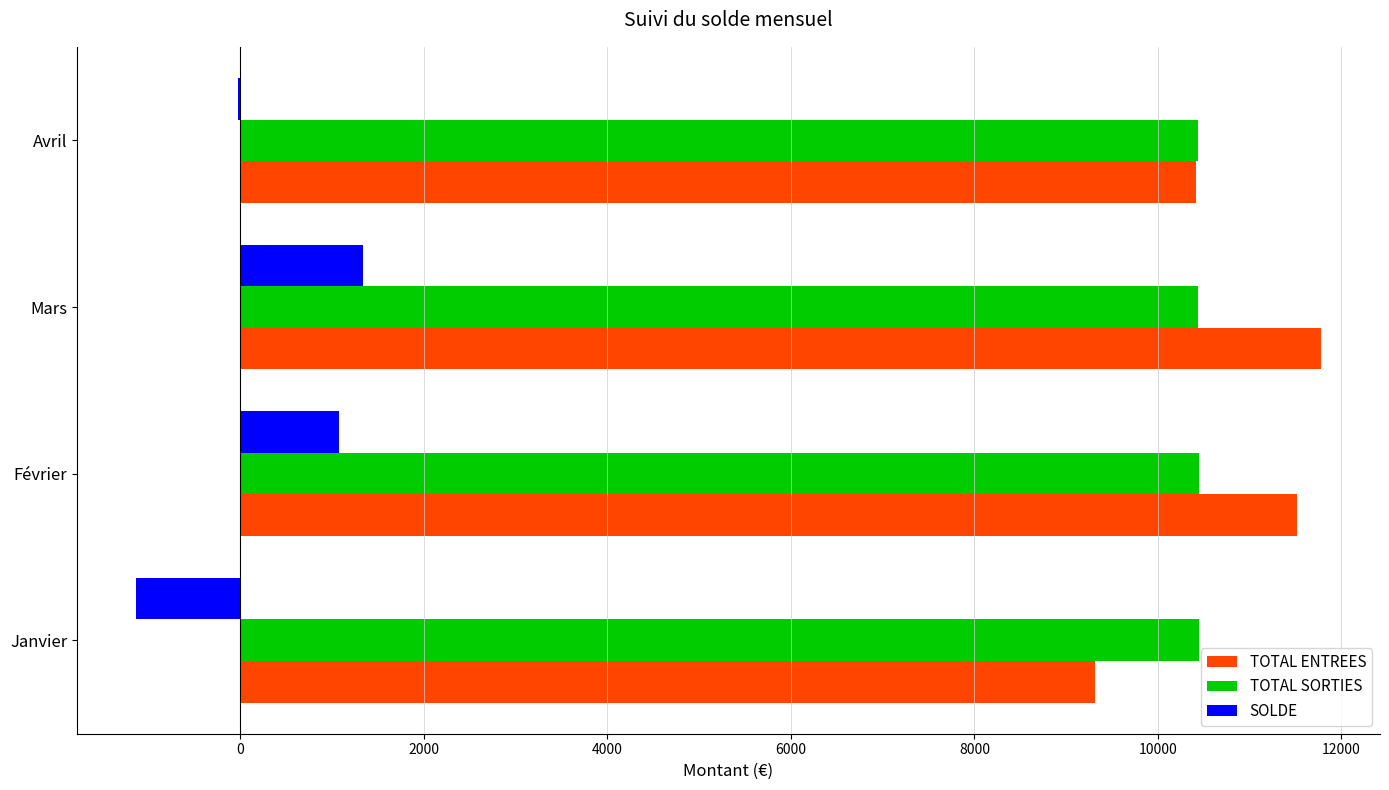

What is the sum of the TOTAL ENTREES values at Février and Janvier?

20826.0